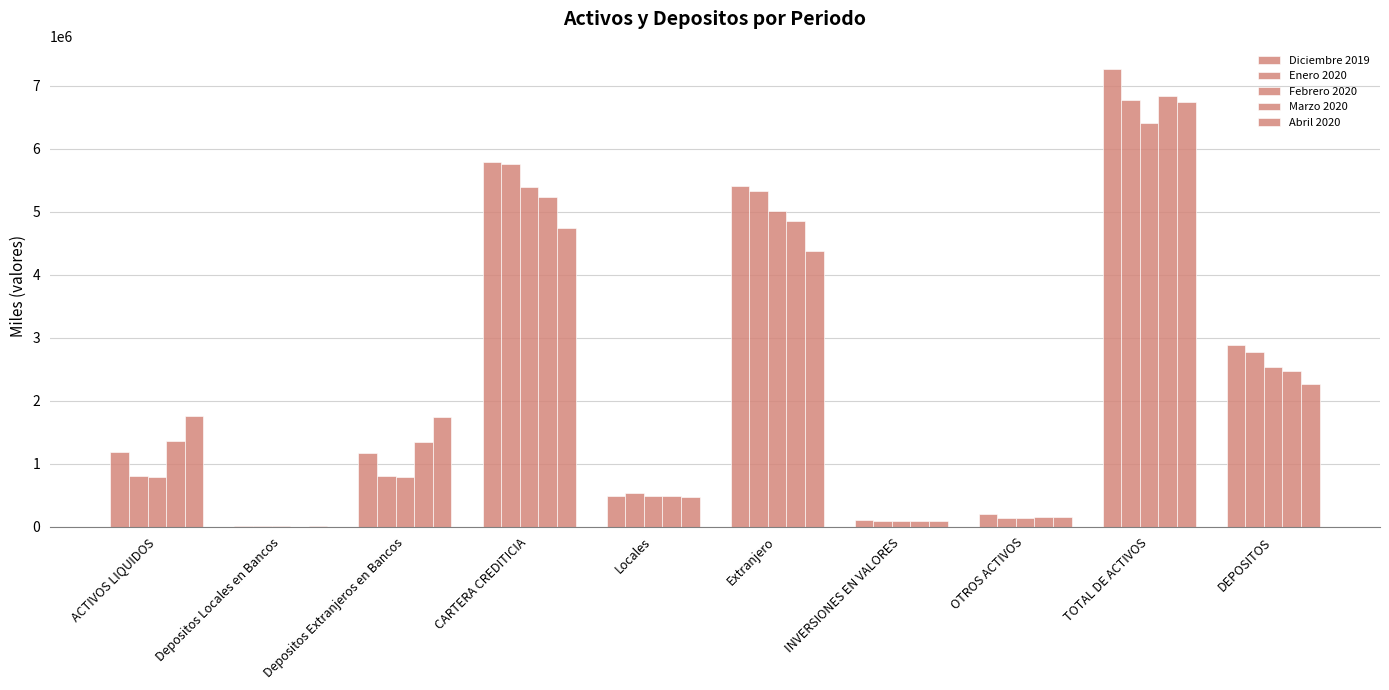

Are the bars grouped side by side (vs. stacked)?

Yes